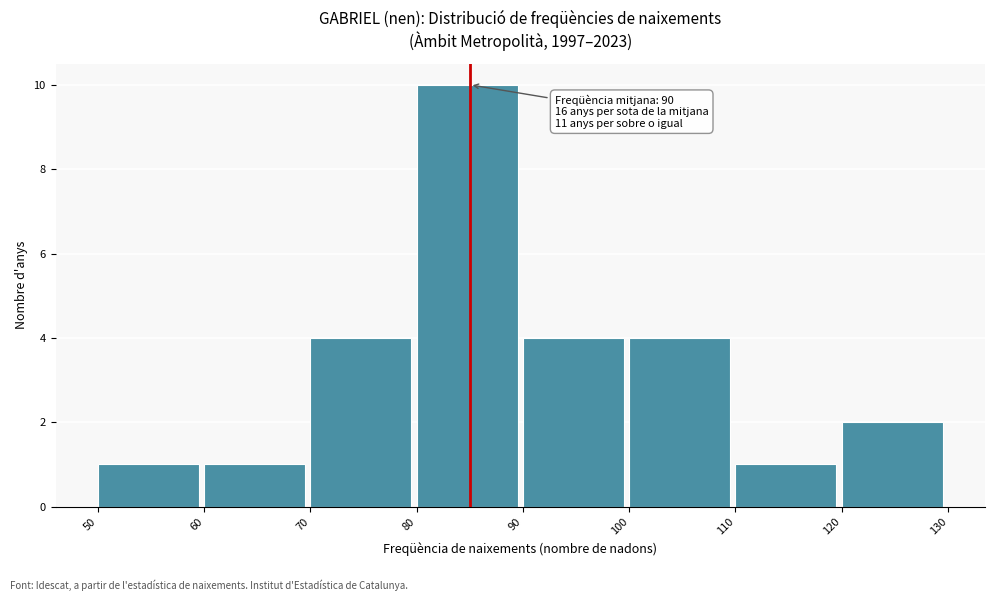

Over which range of the x-axis is the bar tallest?

80 to 90